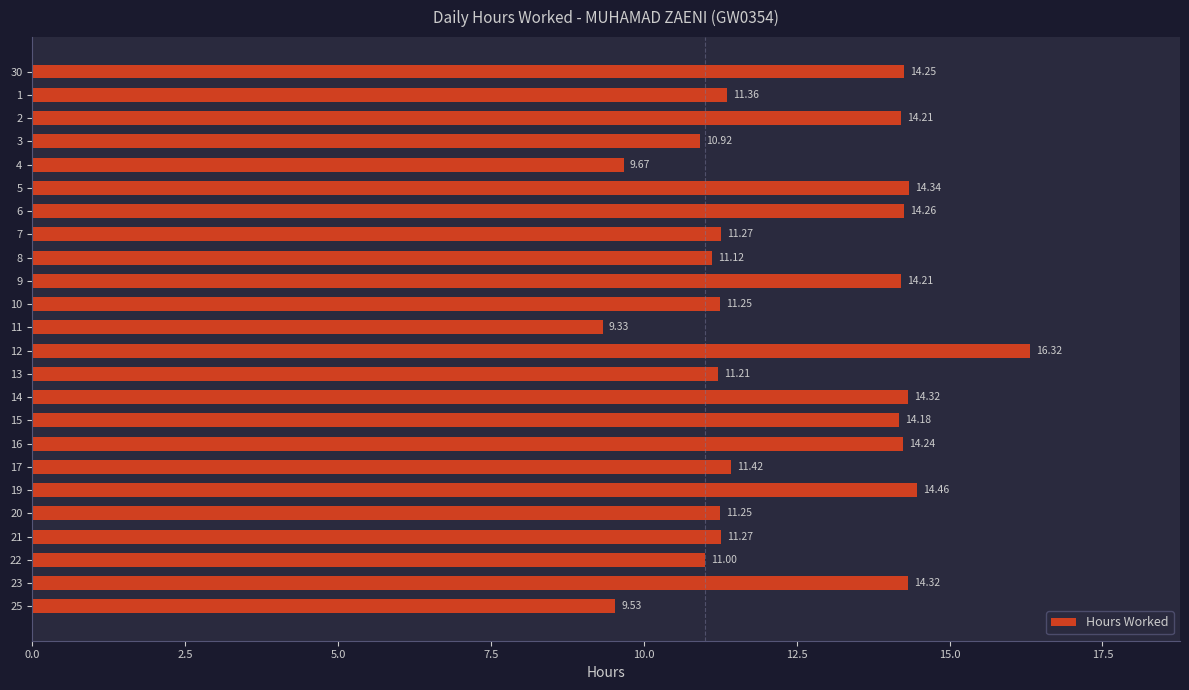

What is the average value?

12.5